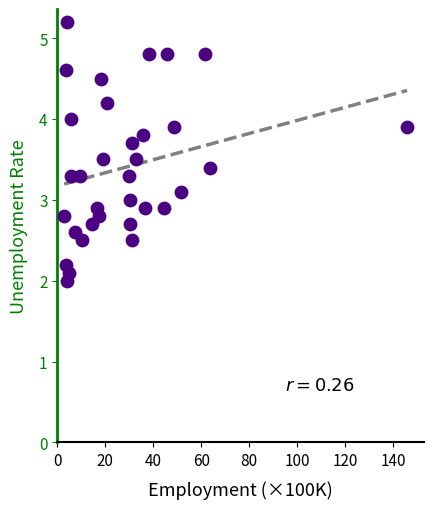

What is the range of X values (max minus min)?

143.1